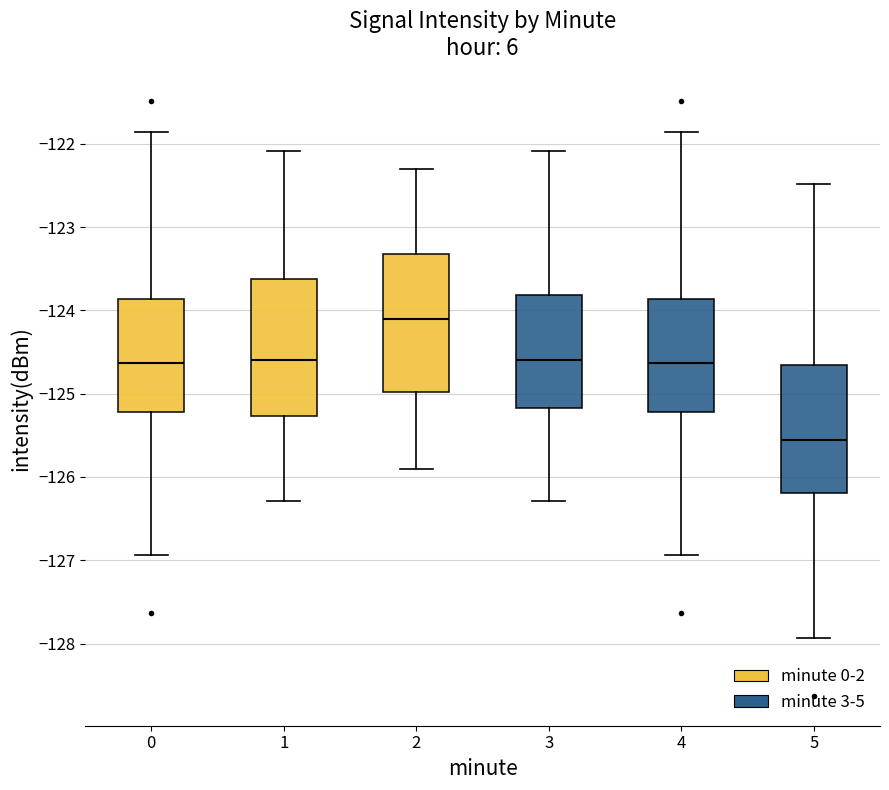

Which box has the highest median line?

2